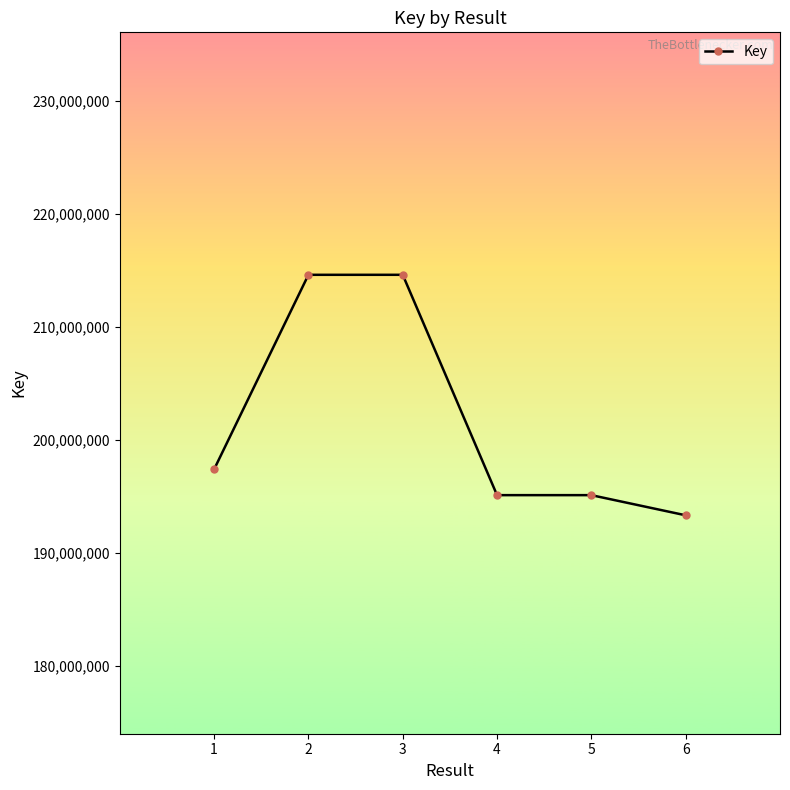

What is the sum of the values at 2 and 1?

411995055